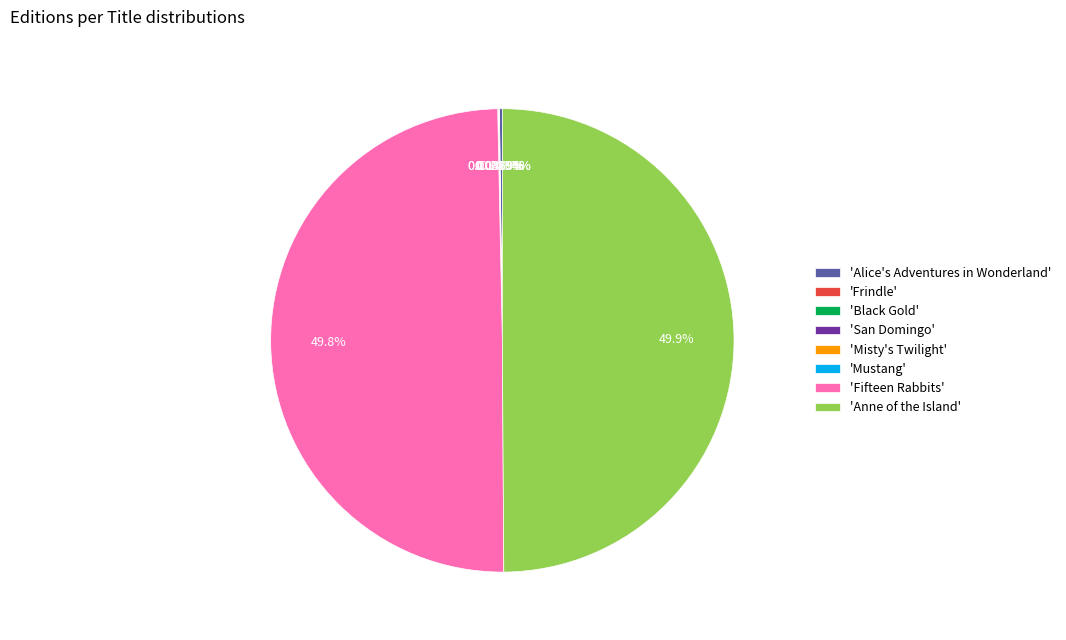

To the nearest percent, what is the average slice percentage?

12%